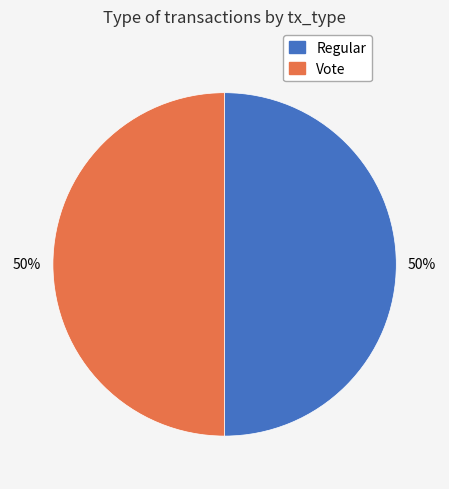

To the nearest percent, what percentage of the pie is Vote?

50%